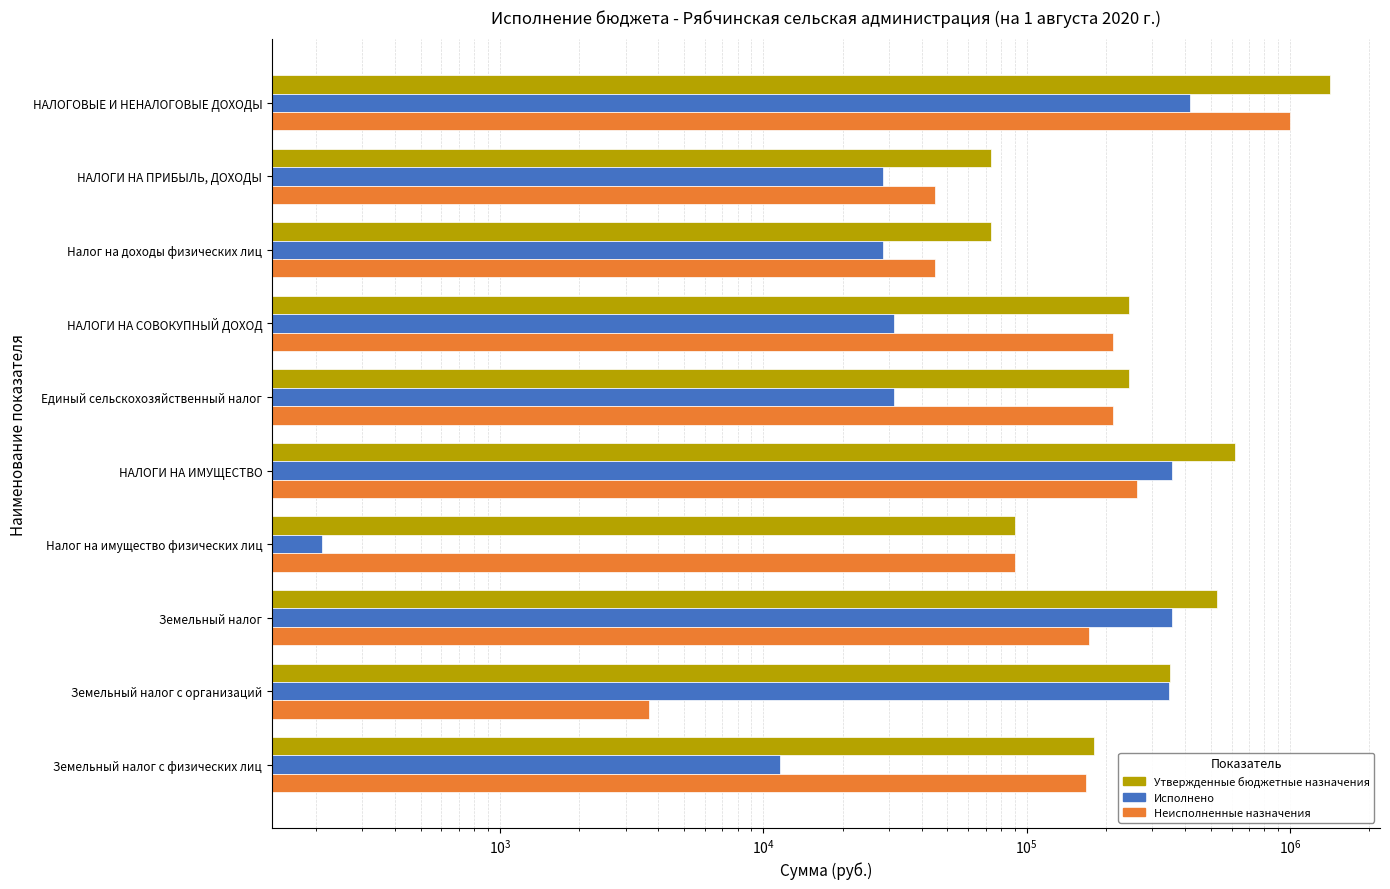

Between Единый сельскохозяйственный налог and Земельный налог, which series saw the biggest shift?

Исполнено